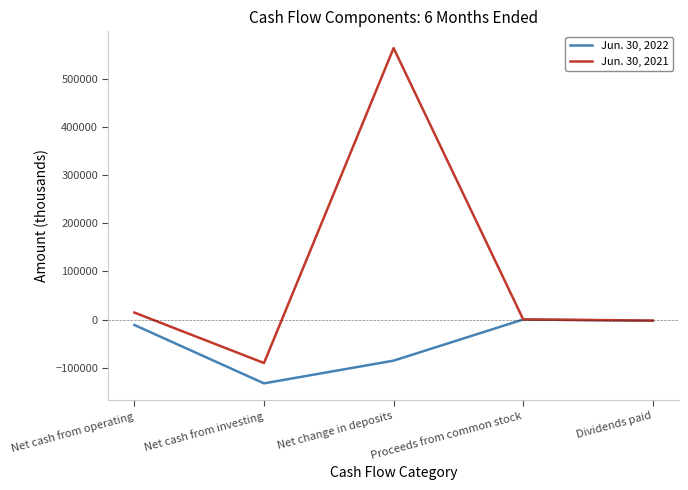

What is the average value of the Jun. 30, 2021 series?

97157